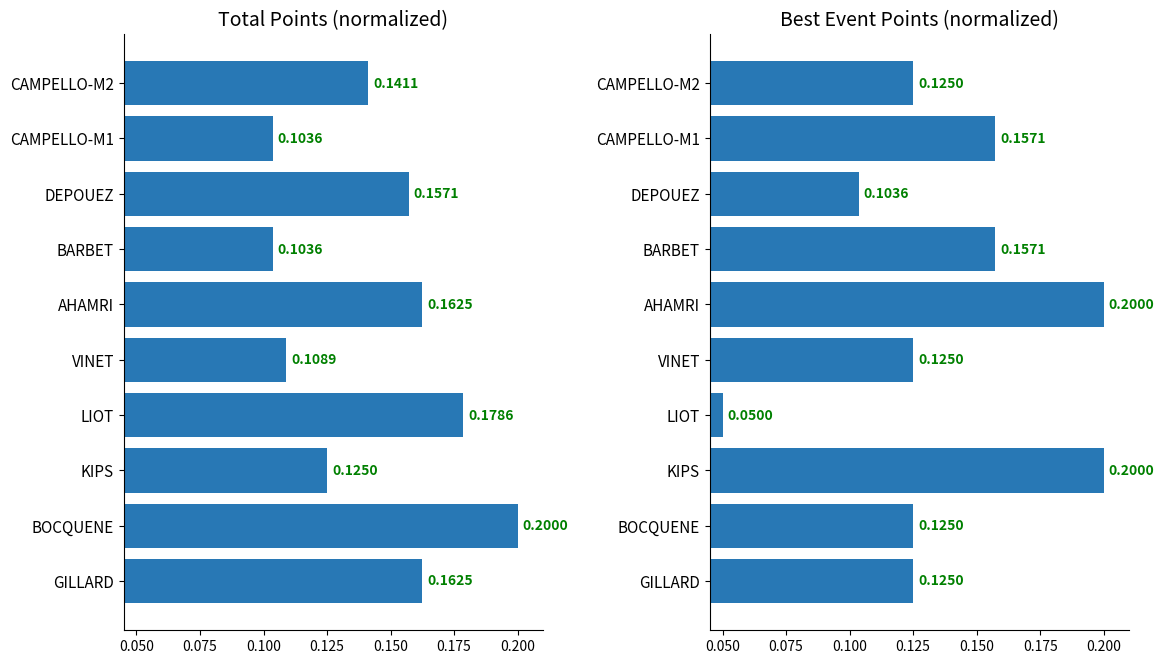

What is the highest value of the Total Points series?

0.2